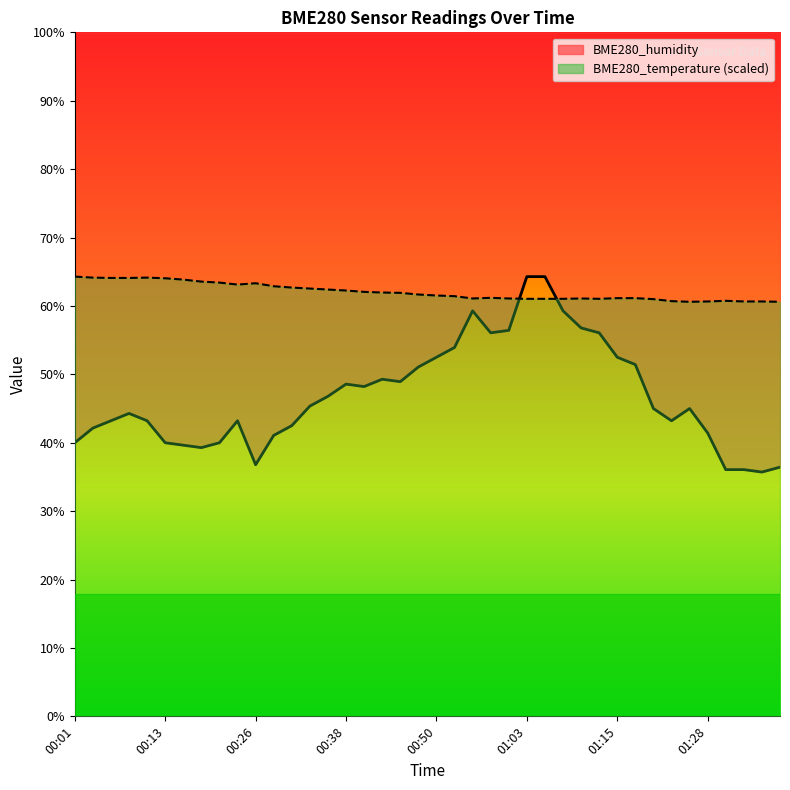

Is it true that BME280_temperature equals 33.3 at 00:48?

False